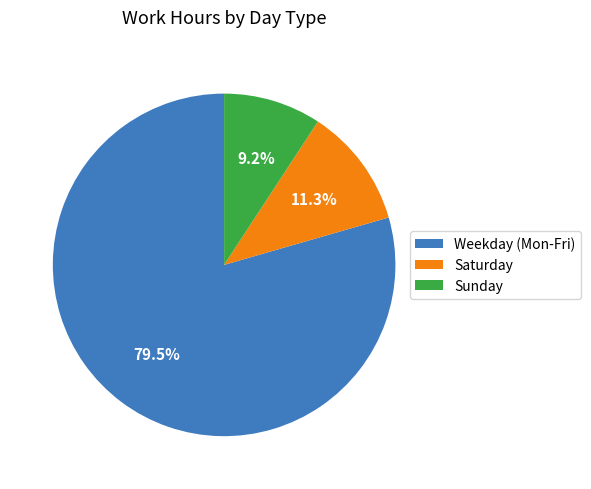

Which has a higher value, Saturday or Weekday (Mon-Fri)?

Weekday (Mon-Fri)